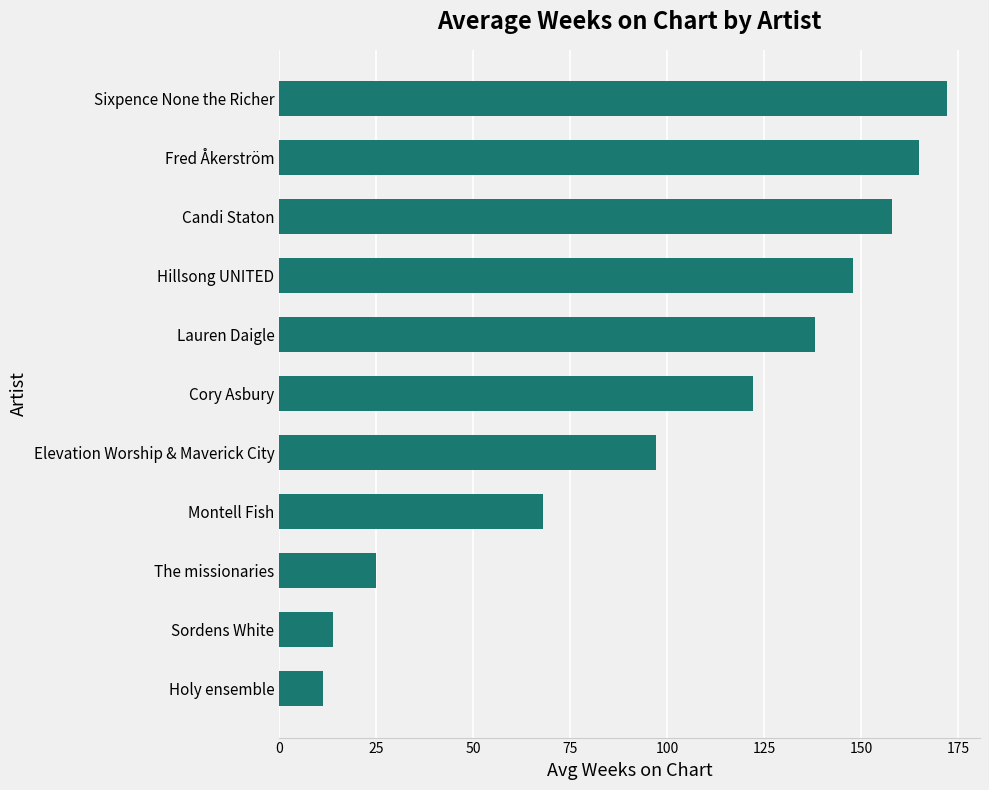

Where is the data nearest to the value 91?

Elevation Worship & Maverick City